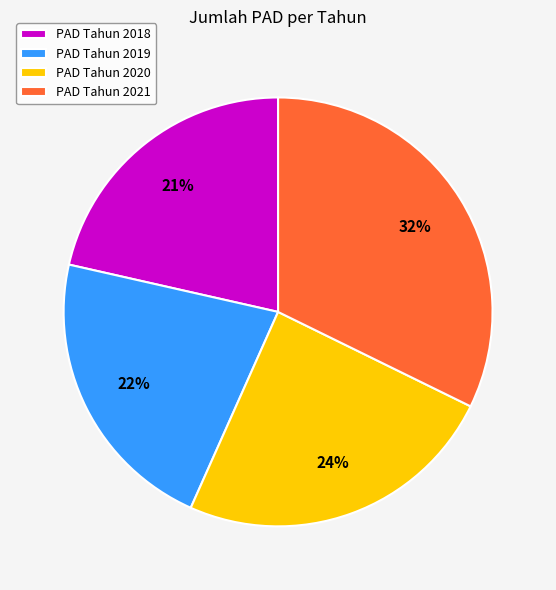

What is the ratio of the value at PAD Tahun 2021 to the value at PAD Tahun 2020?

1.3